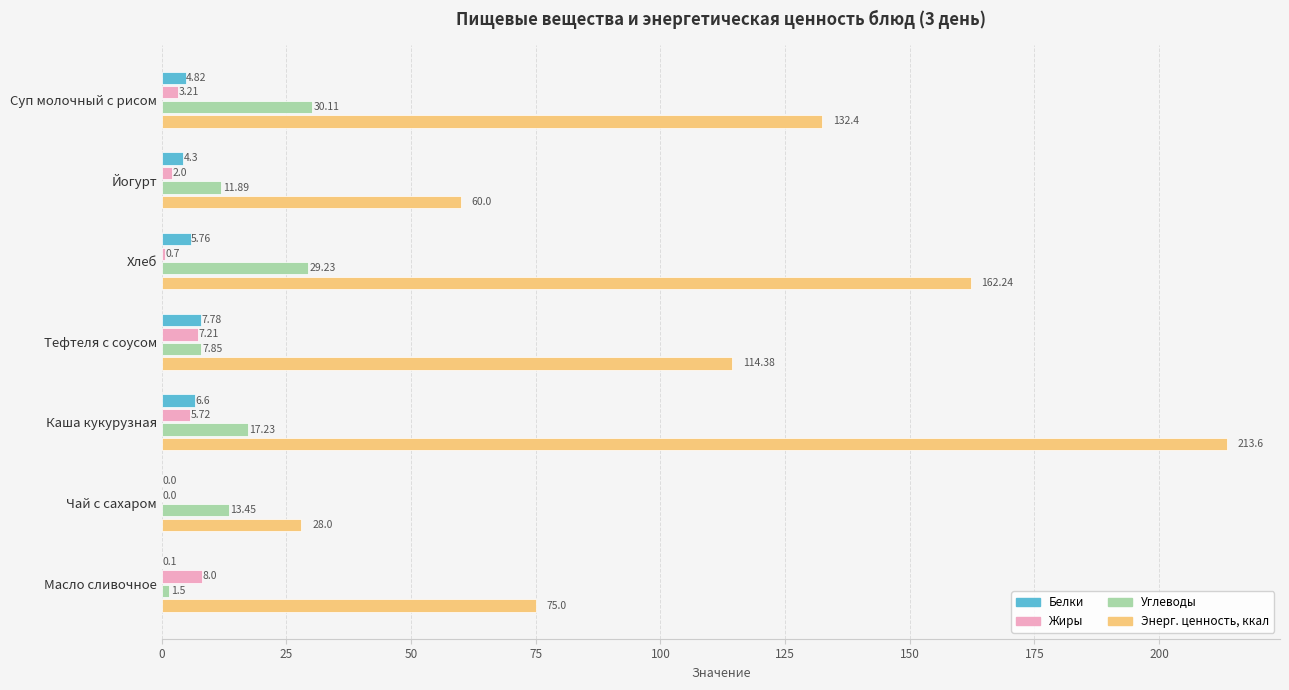

Between Чай с сахаром and Масло сливочное, which series saw the biggest shift?

Энерг. ценность, ккал